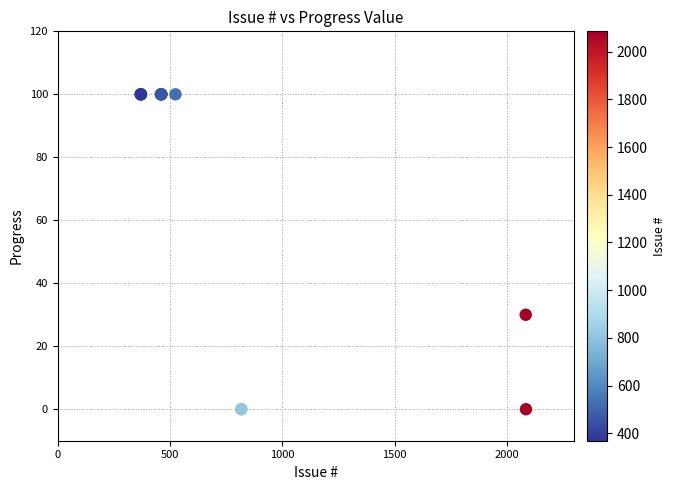

What Y value in the scatter plot is closest to 50?

30